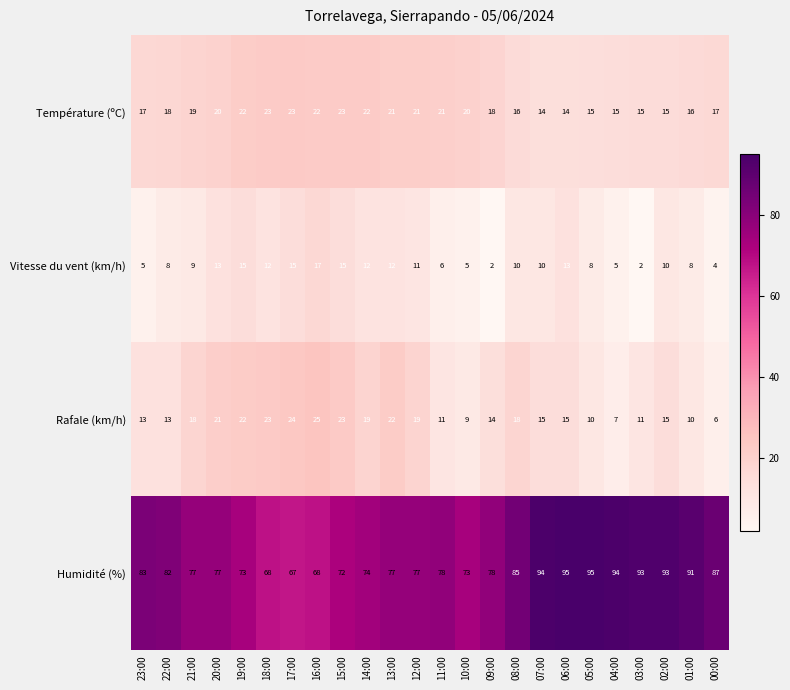

At which category is the sum across all series the highest?

06:00